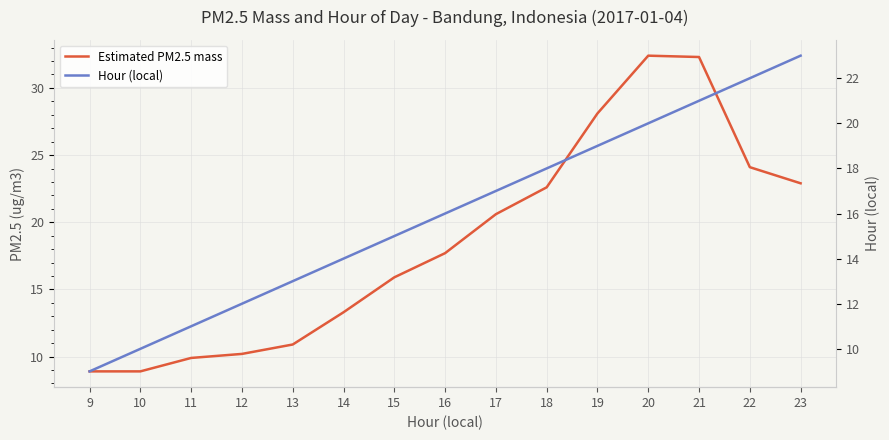

What is the sum of the Hour (local) values at 19 and 18?

37.0